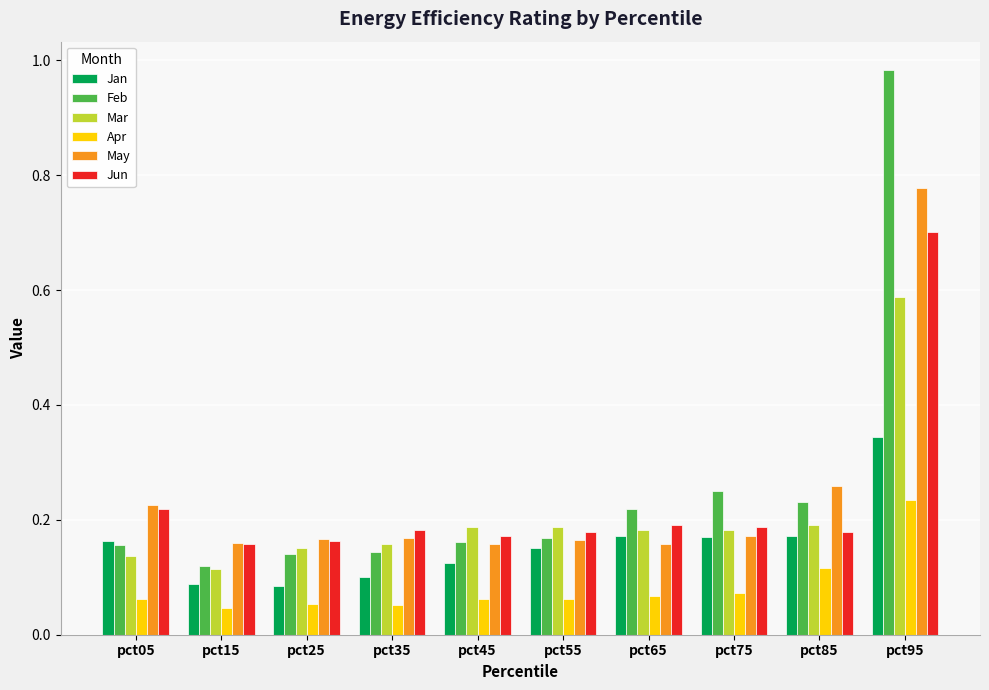

Which series has the largest range (max minus min)?

Feb